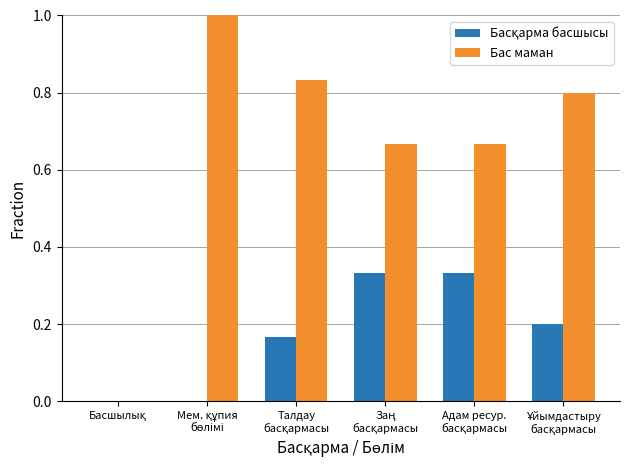

How many distinct data groups are displayed?

2